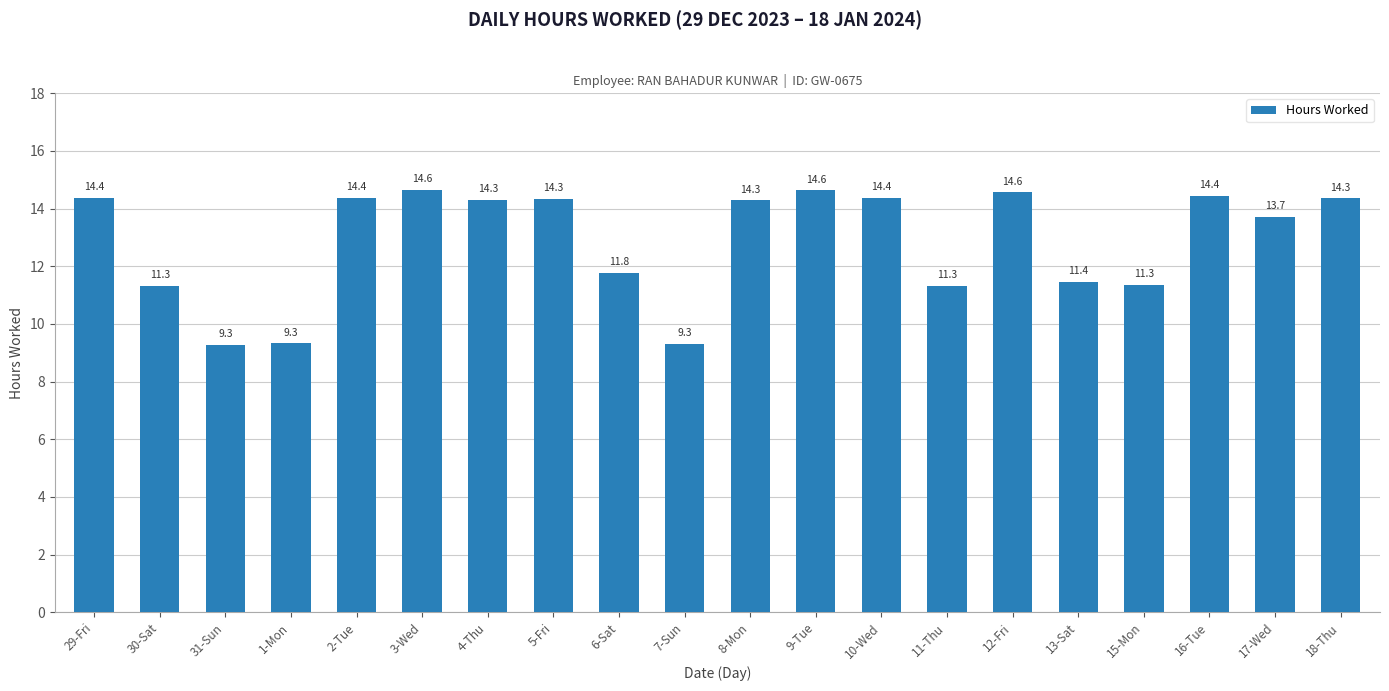

The chart shows a value of 8.7 at 3-Wed. True or false?

False